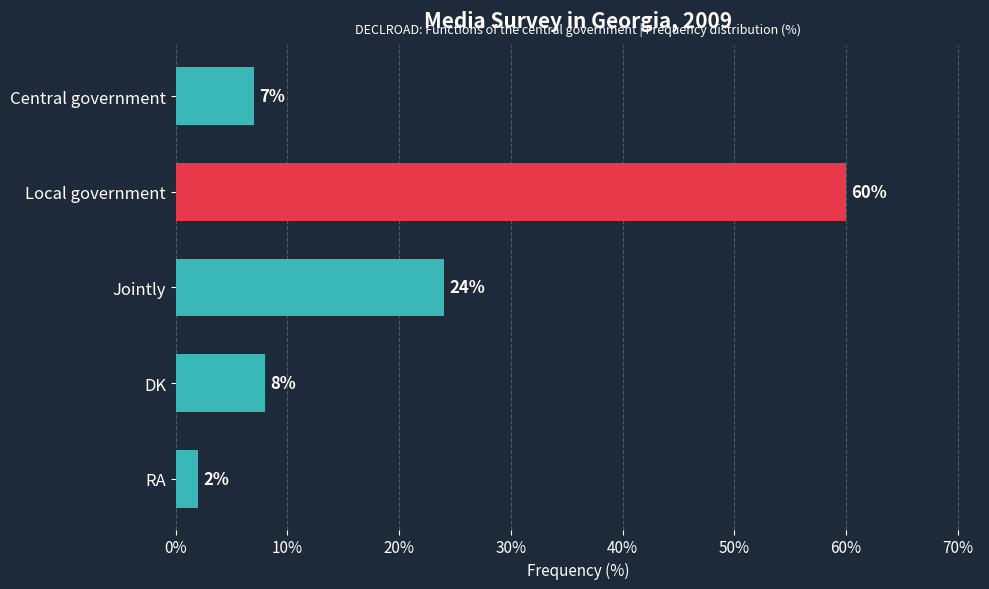

Reading top to bottom, list all the values displayed in this chart.

Central government=7	Local government=60	Jointly=24	DK=8	RA=2